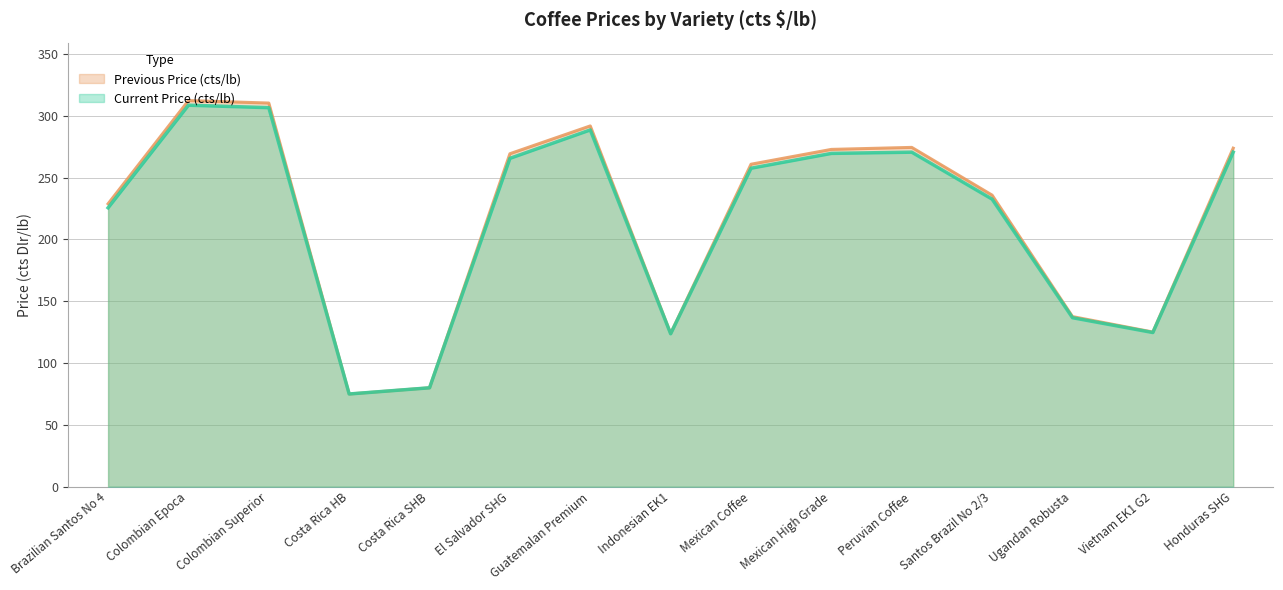

Is the value of Previous Price (cts/lb) at Santos Brazil No 2/3 greater than the value of Current Price (cts/lb) at Costa Rica SHB?

Yes